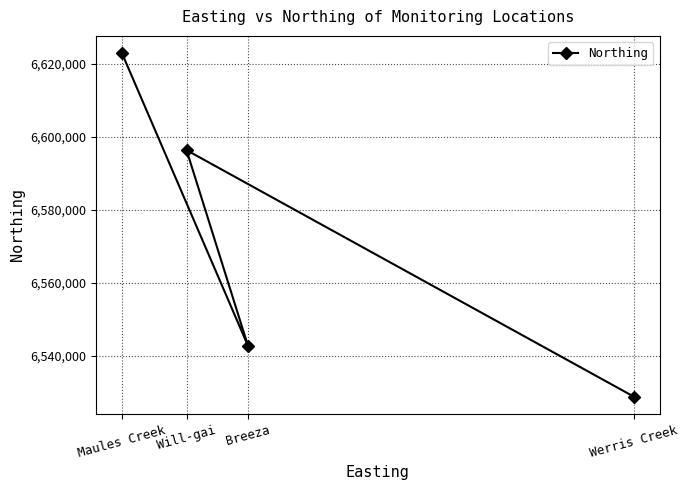

Between Breeza and Maules Creek, which is larger?

Maules Creek